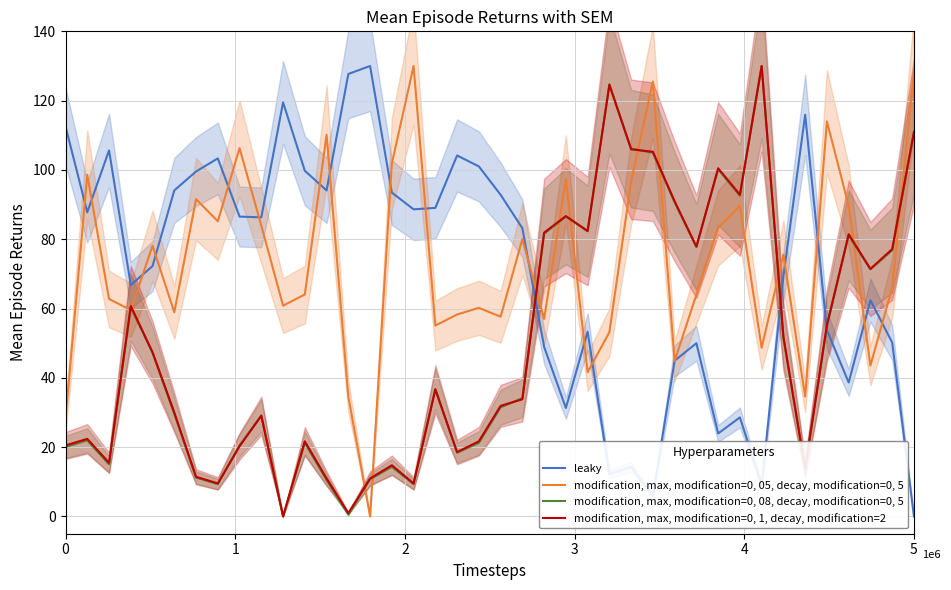

What is the maximum value for leaky?

130.0